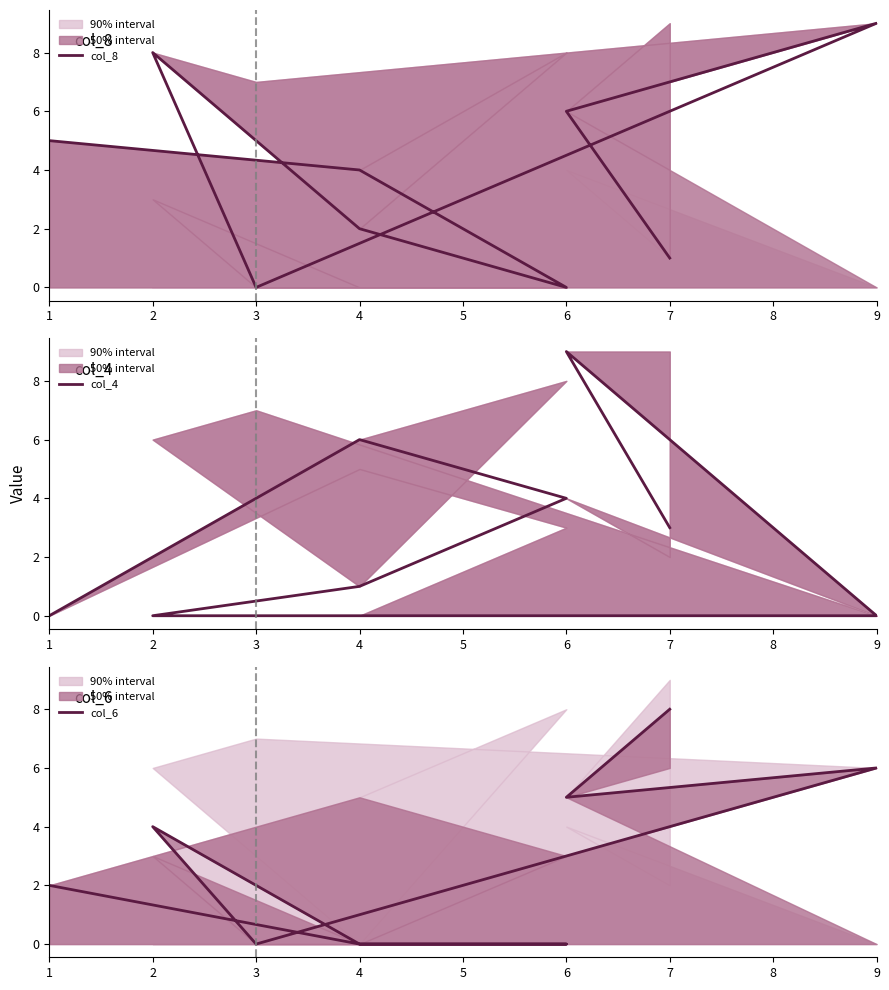

What is the difference between the col_8 values at 6 and 1?

1